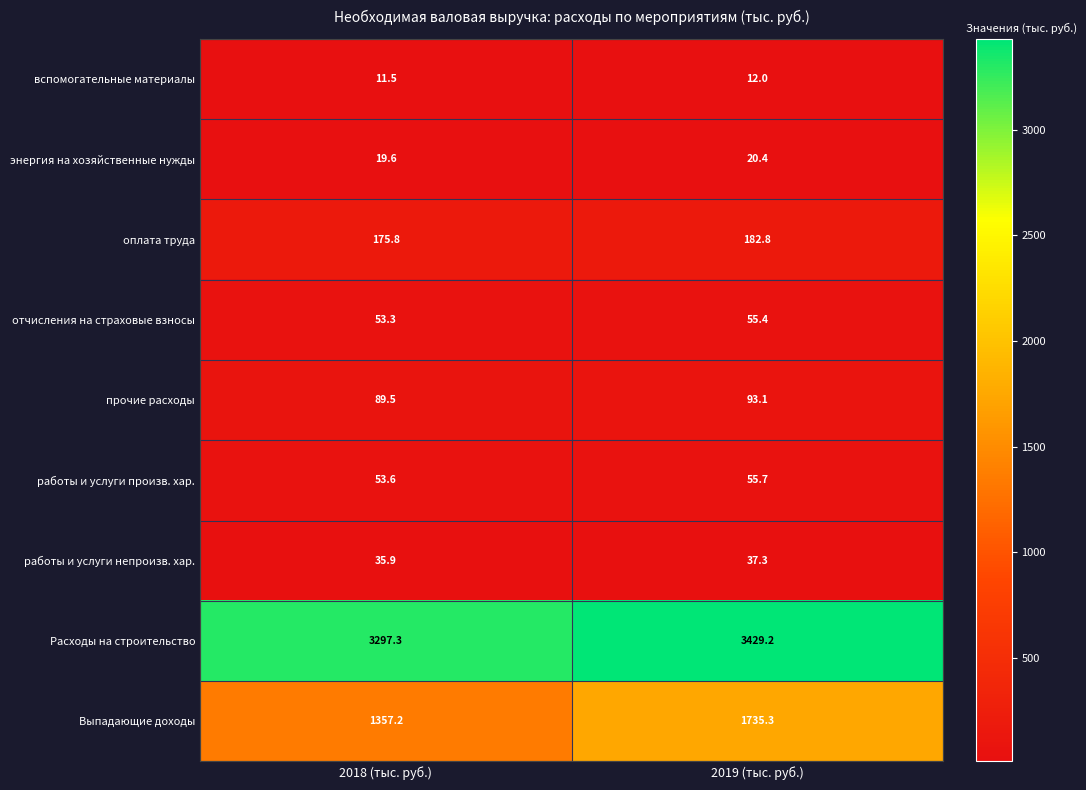

What value does the работы и услуги произв. хар. series have at 2019 (тыс. руб.)?

55.7